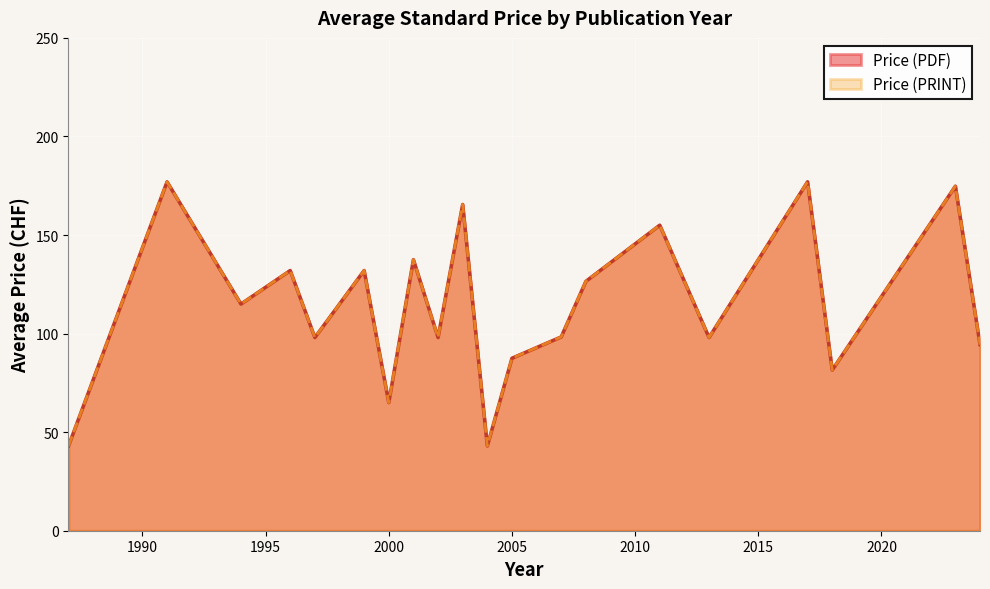

What are all the series names shown in the legend?

Price (PDF), Price (PRINT)